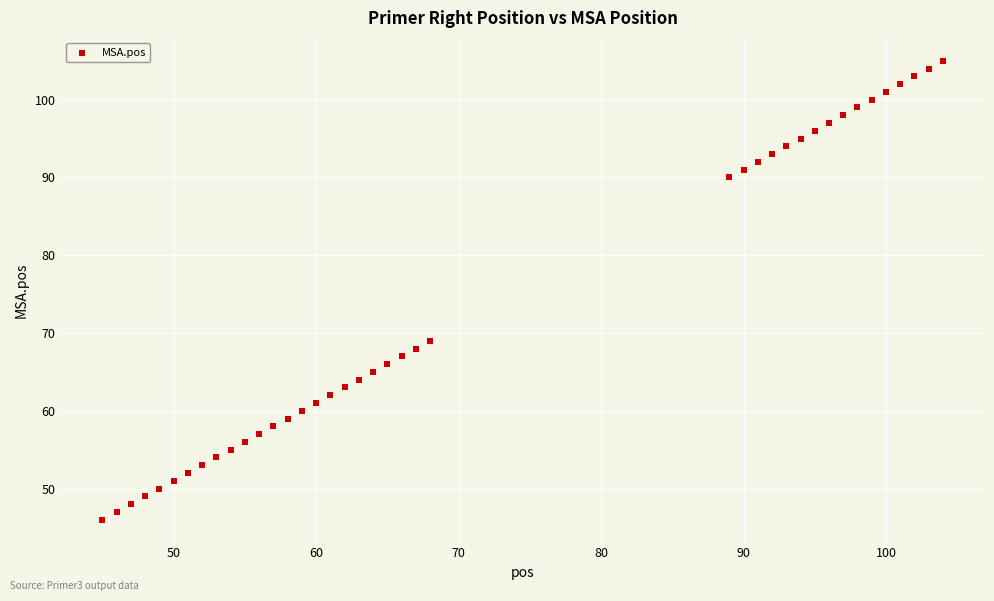

What is the range of X values (max minus min)?

59